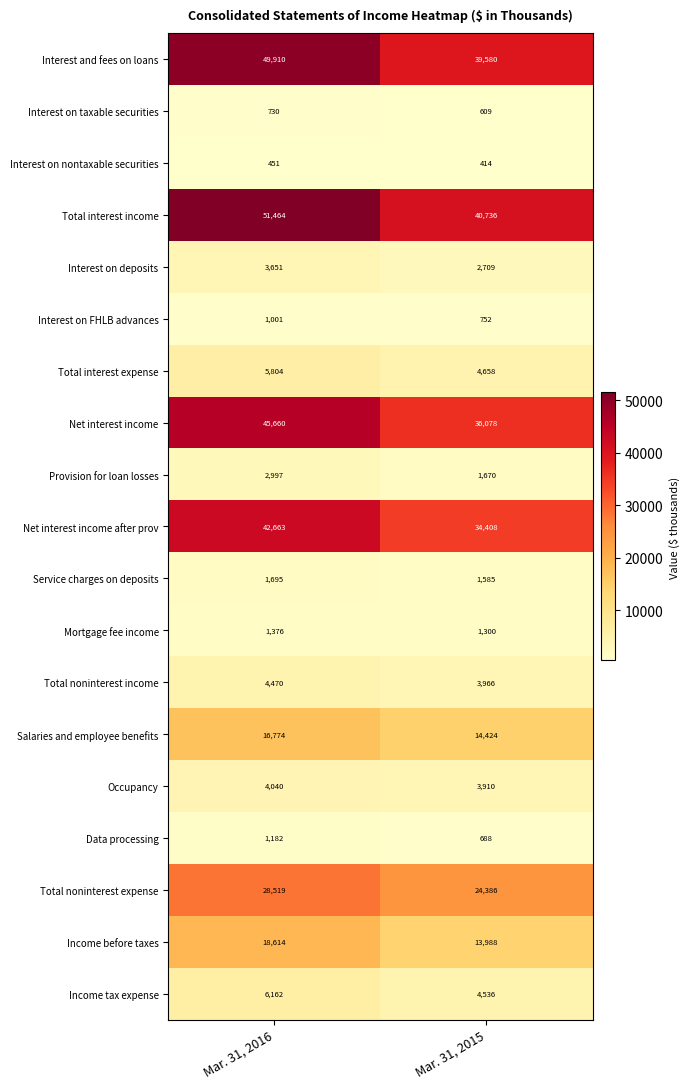

Rank the series by their maximum value, from highest to lowest.

Total interest income, Interest and fees on loans, Net interest income, Net interest income after prov, Total noninterest expense, Income before taxes, Salaries and employee benefits, Income tax expense, Total interest expense, Total noninterest income, Occupancy, Interest on deposits, Provision for loan losses, Service charges on deposits, Mortgage fee income, Data processing, Interest on FHLB advances, Interest on taxable securities, Interest on nontaxable securities